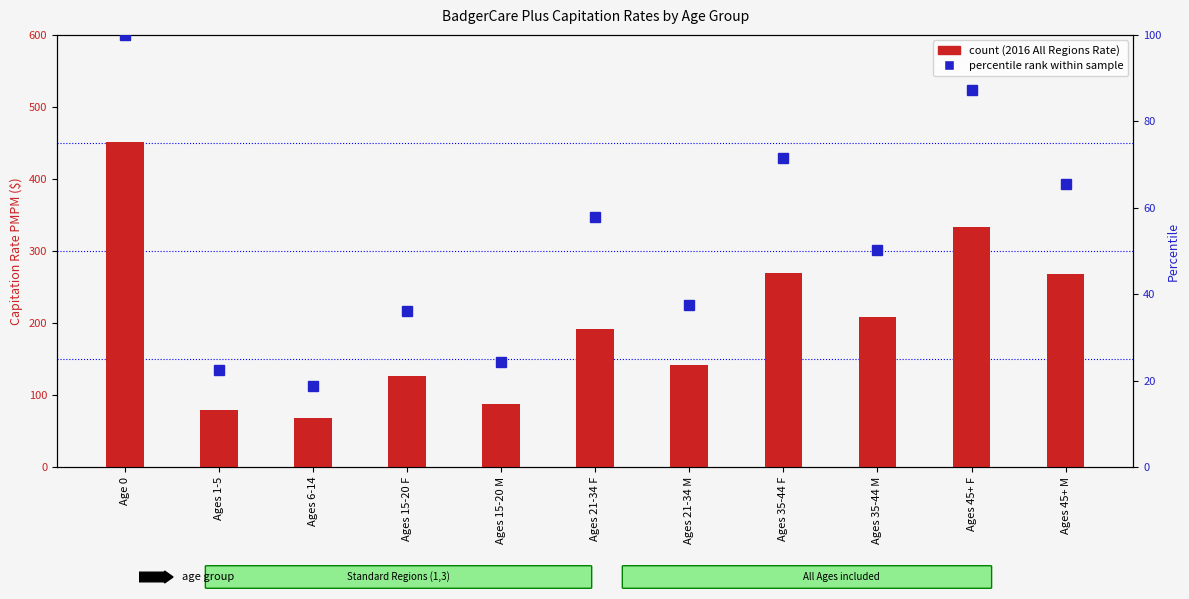

How many data points does each series have?

11